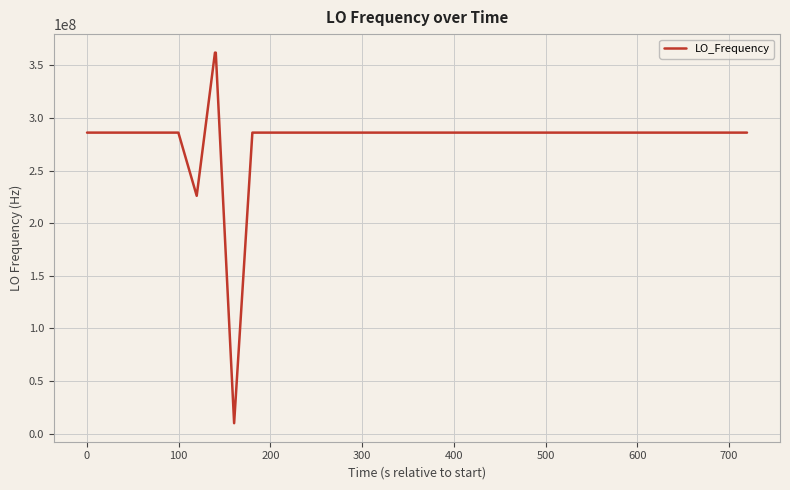

What is the greatest value displayed?

362023756.7